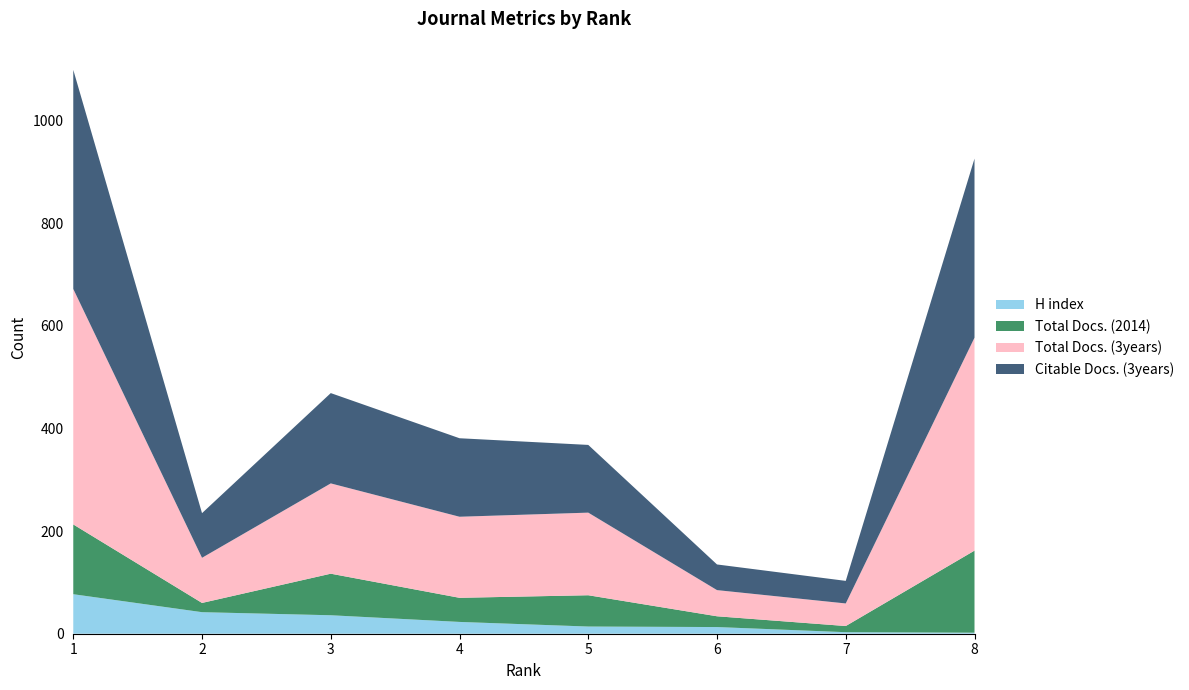

Reading left to right, list all the values displayed in this chart.

H index: 77	42	36	23	14	13	3	2
Total Docs. (2014): 136	18	81	47	61	21	12	160
Total Docs. (3years): 459	88	176	158	161	51	44	415
Citable Docs. (3years): 427	87	176	153	132	50	44	349